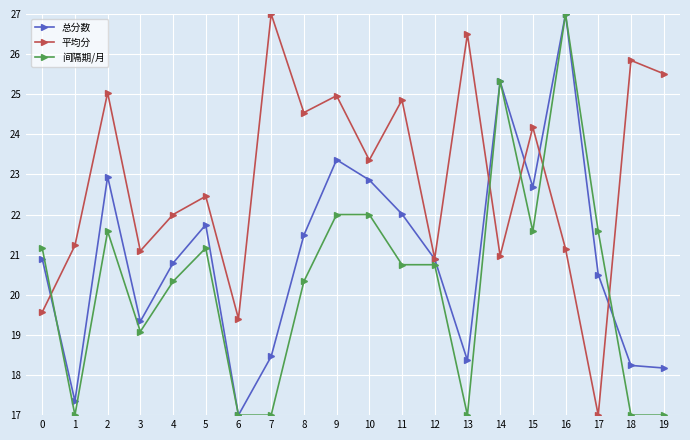

What is the average value of the 平均分 series?

22.9